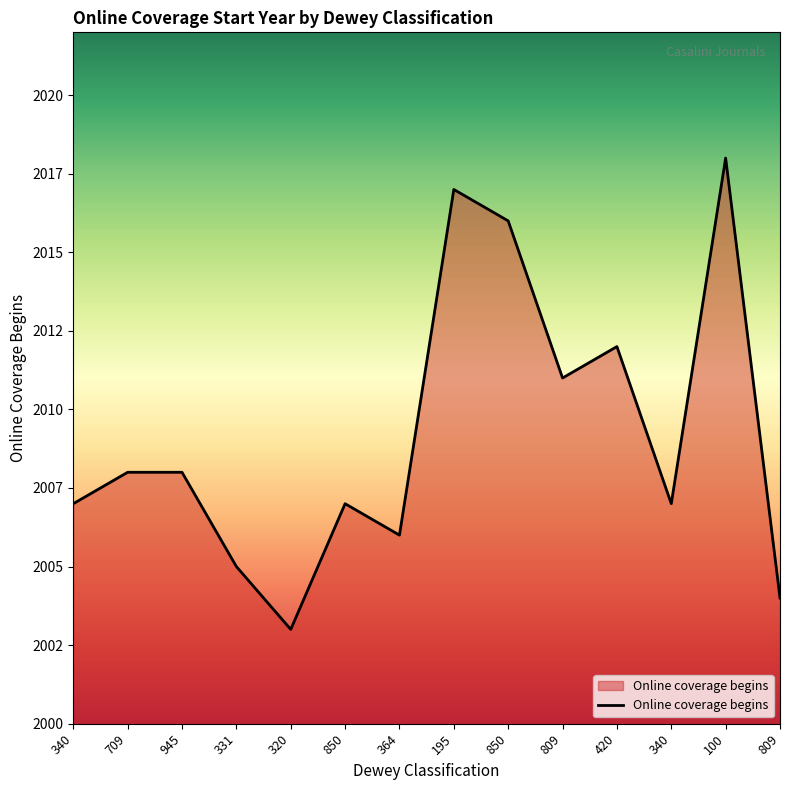

Which has a higher value, 364 or 809?

809